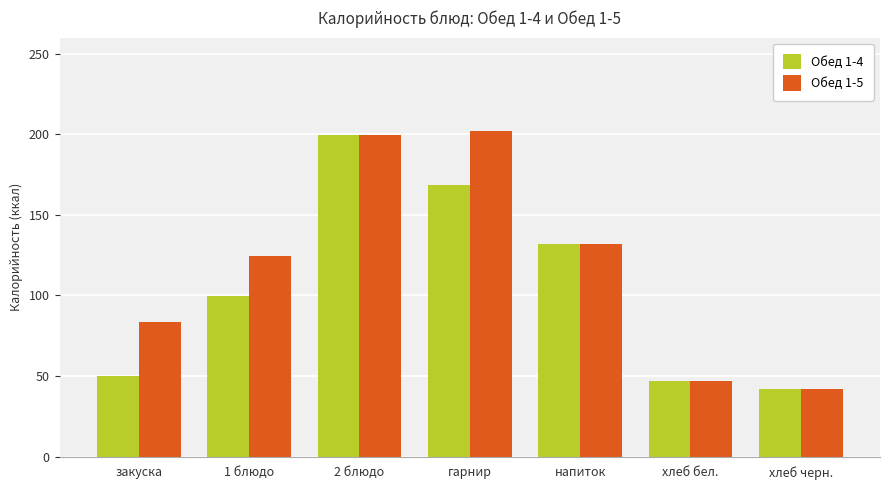

The Обед 1-4 series shows 50.1 at закуска. True or false?

True